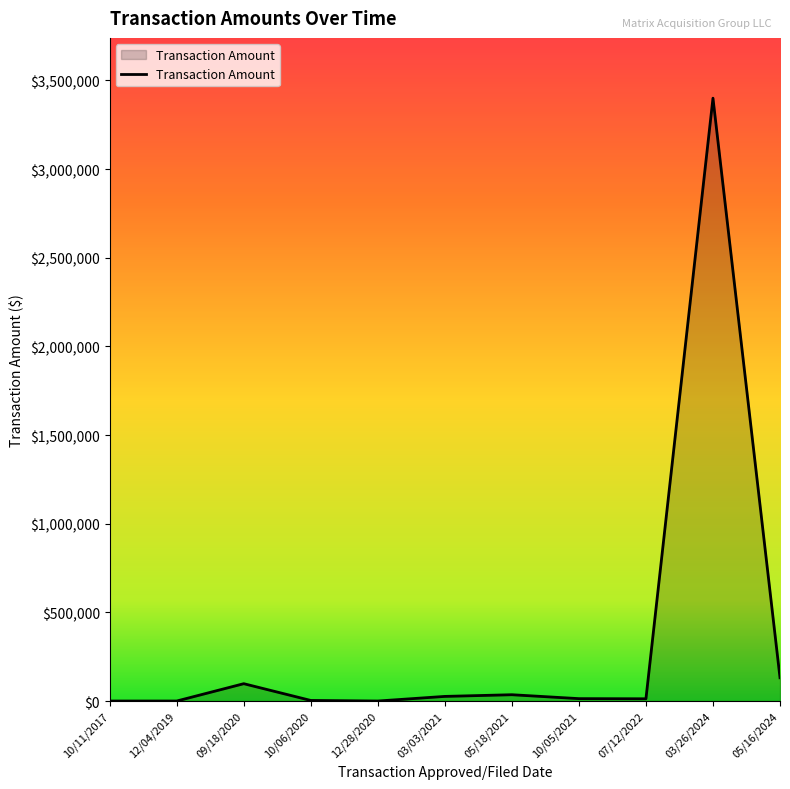

Does the chart have visible grid lines?

No